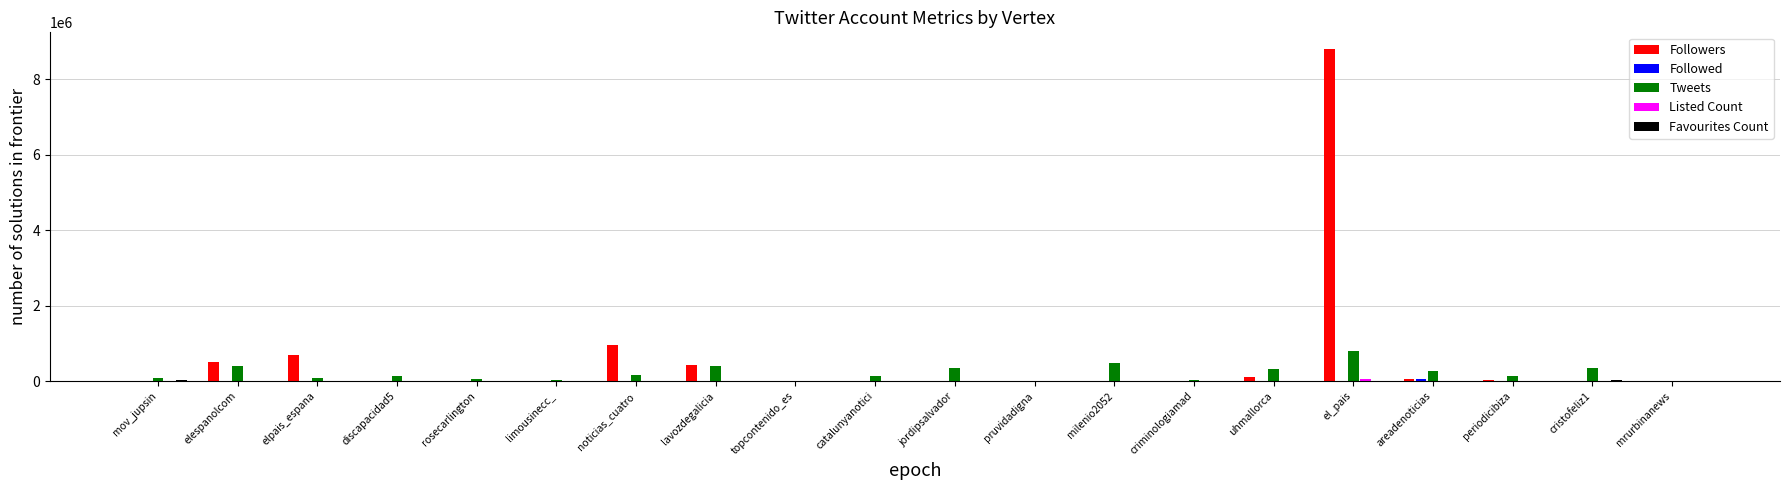

Between jordipsalvador and areadenoticias, which series saw the biggest shift?

Tweets